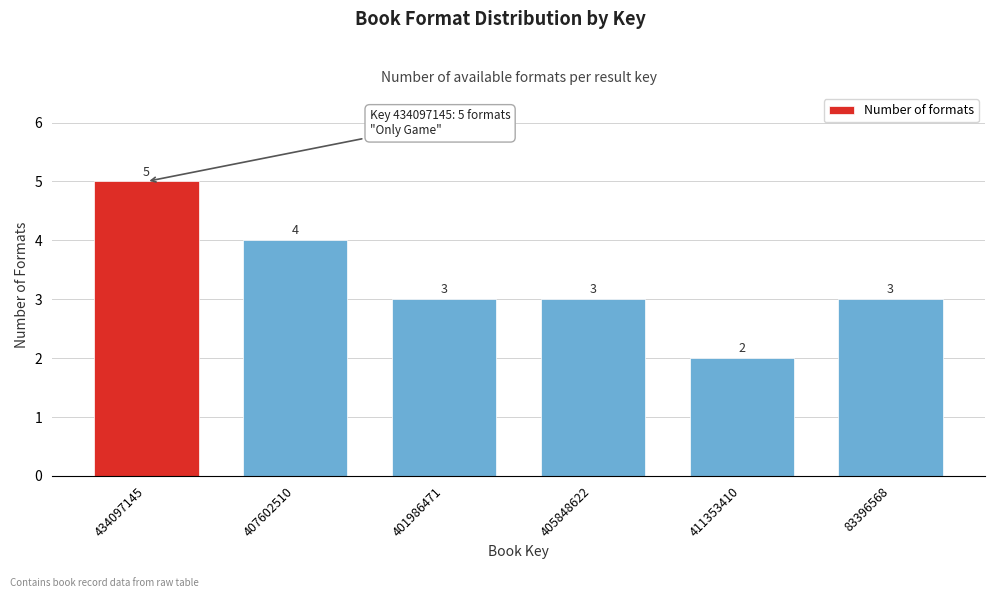

Reading left to right, transcribe all the data shown in this chart.

5	4	3	3	2	3